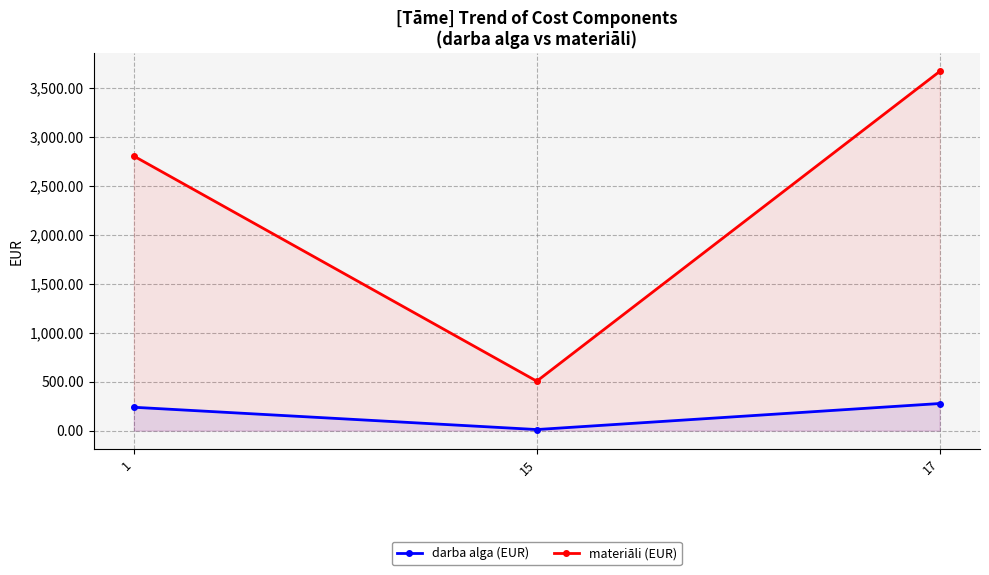

What are all the series names shown in the legend?

darba alga (EUR), materiāli (EUR)